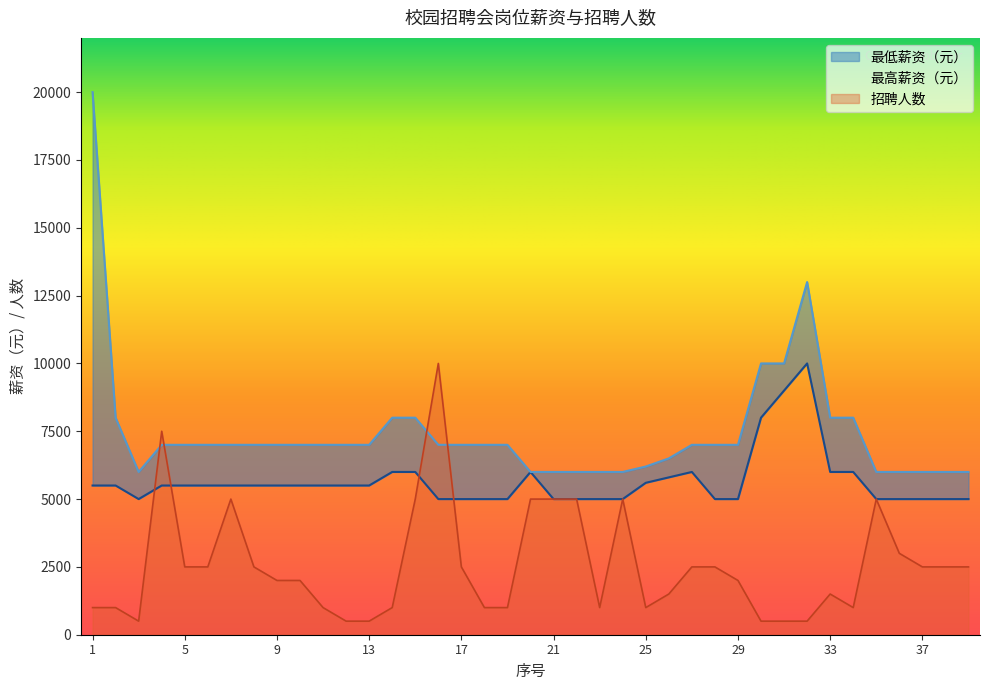

What are all the series names shown in the legend?

最低薪资（元）, 最高薪资（元）, 招聘人数